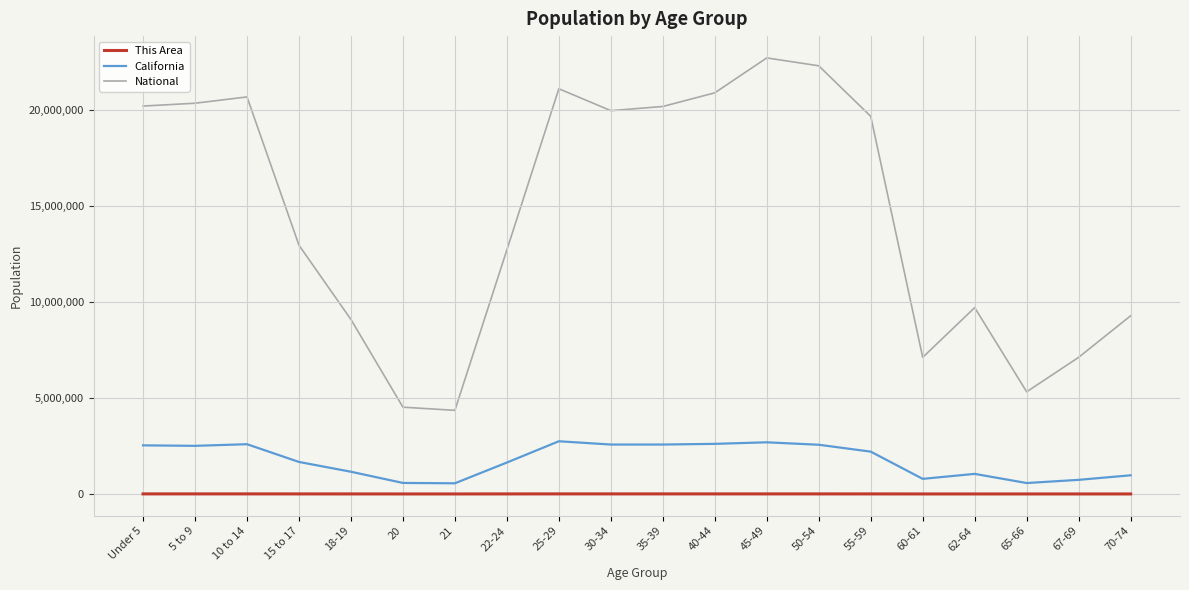

Is the value of This Area at 22-24 greater than the value of California at 62-64?

No